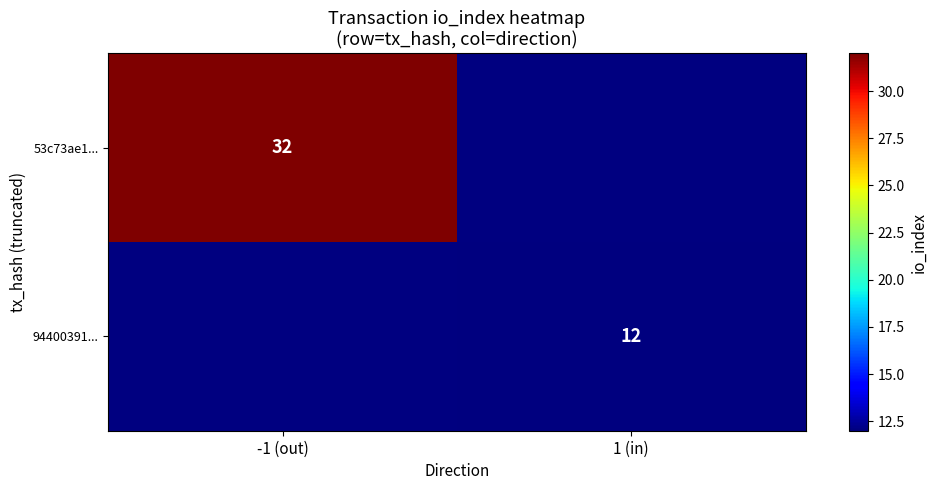

The value of 53c73ae1... at -1 (out) is 32. True or false?

True